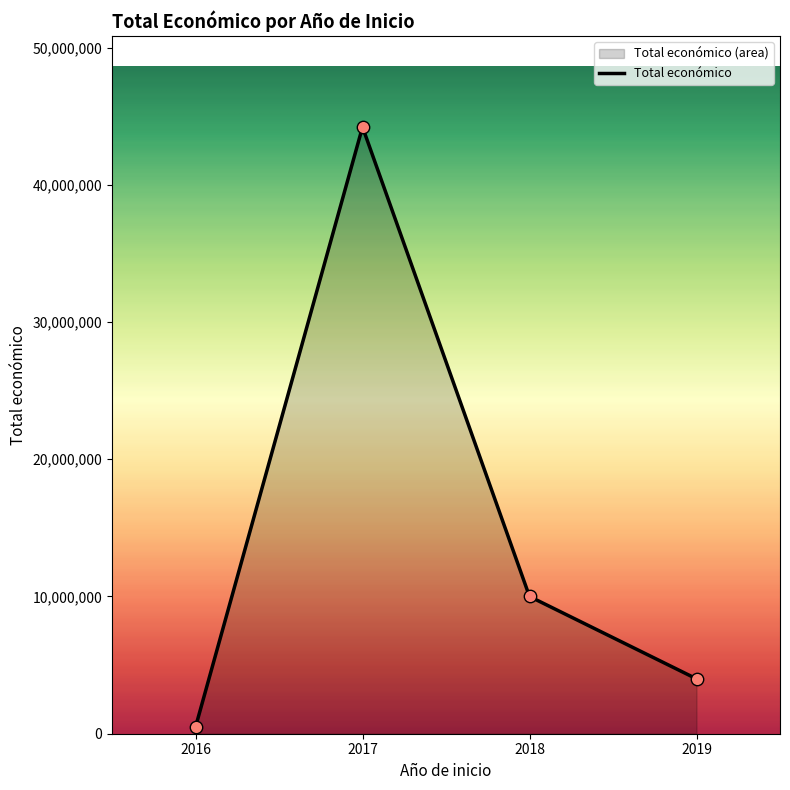

What is the change in value from 2018 to 2019?

-6000109